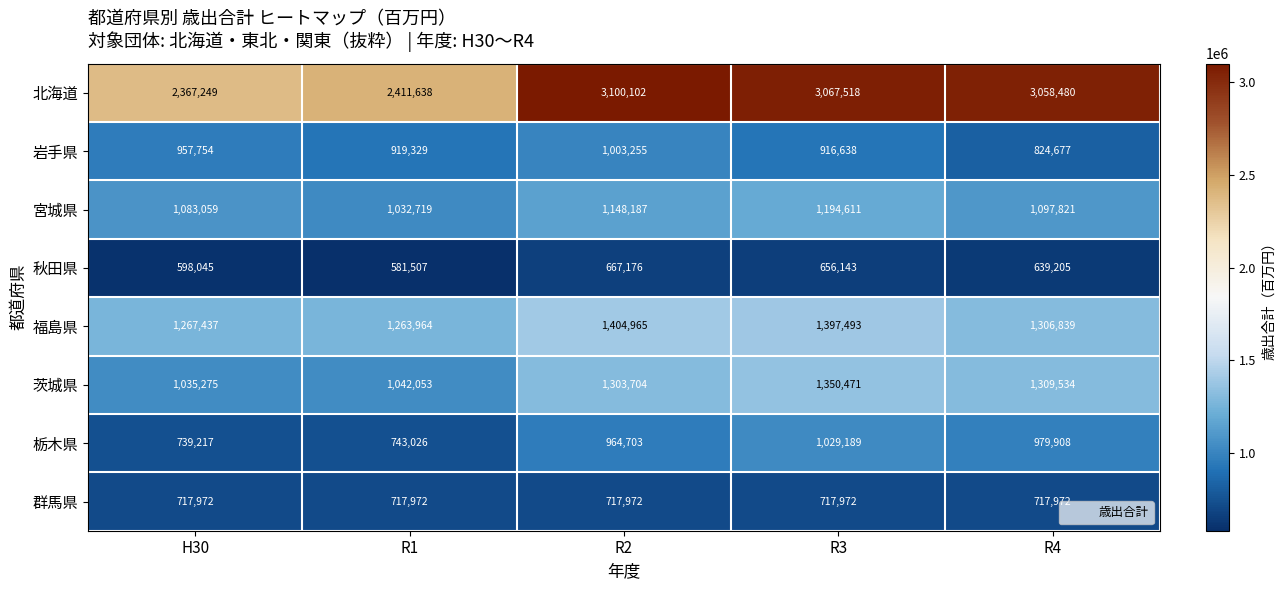

What is the difference between the maximum and second lowest values in the 福島県 series?

137528